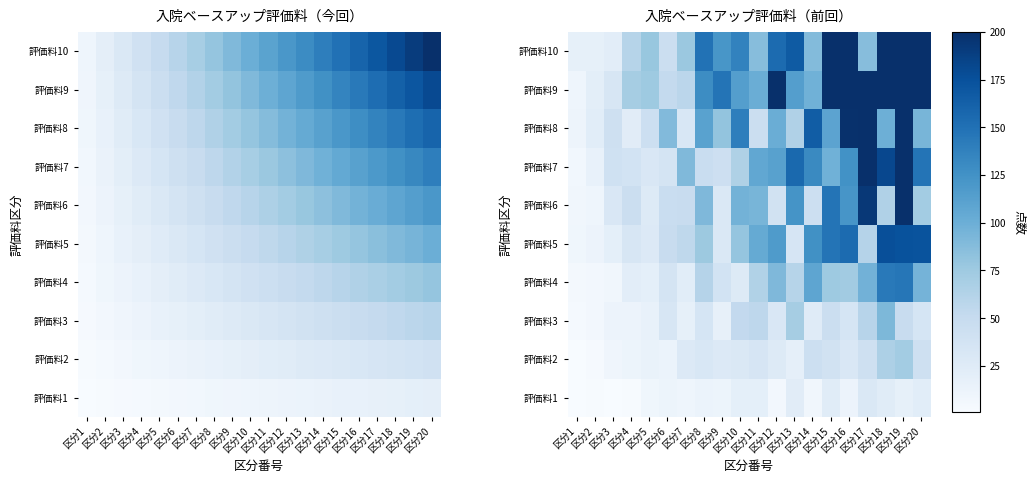

What is the difference between the 評価料2 values at 区分8 and 区分19?

40.7